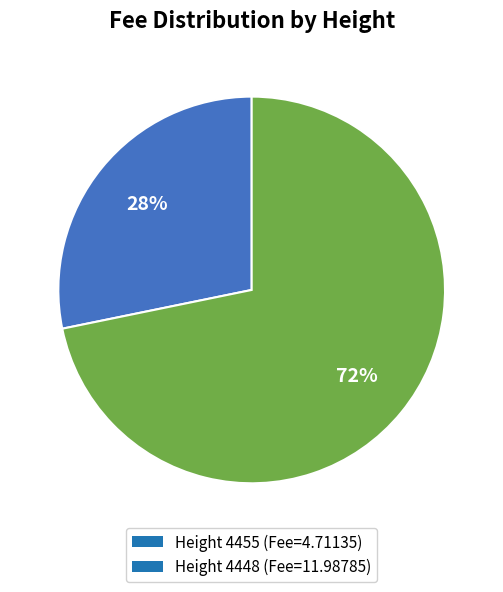

To the nearest percent, what portion does Height 4448 (Fee=11.98785) represent?

72%